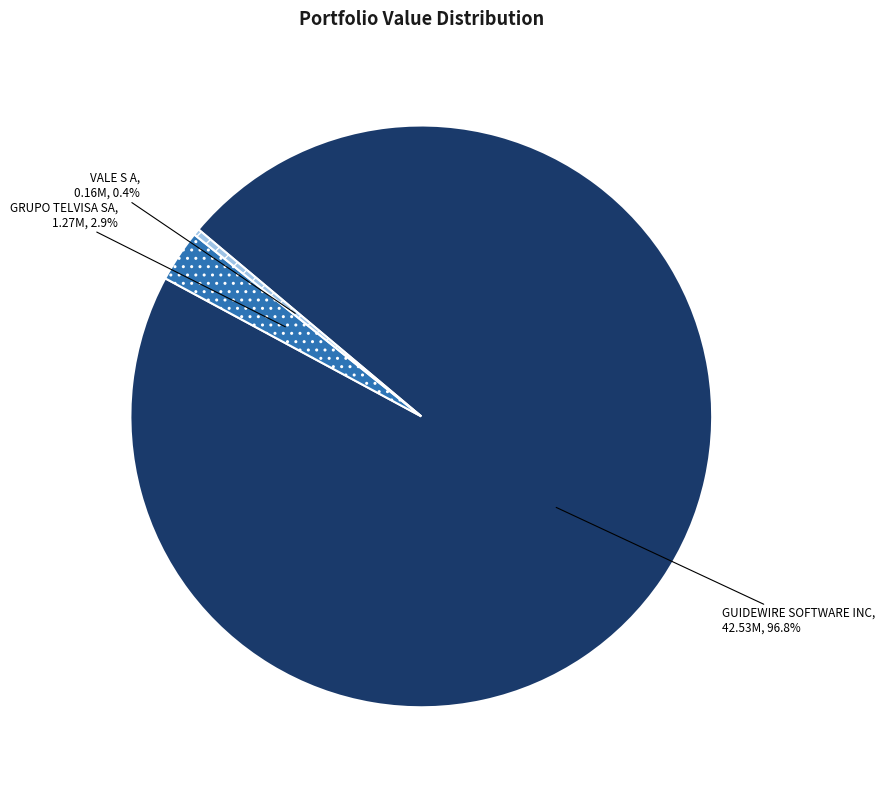

What percentage do GUIDEWIRE SOFTWARE INC and GRUPO TELVISA SA together represent?

99.6%